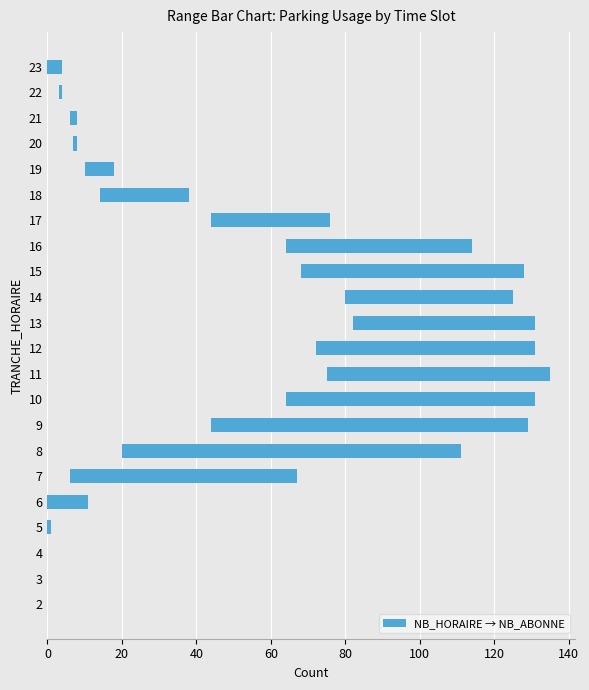

What is the value of the 8th bar from the left?

85